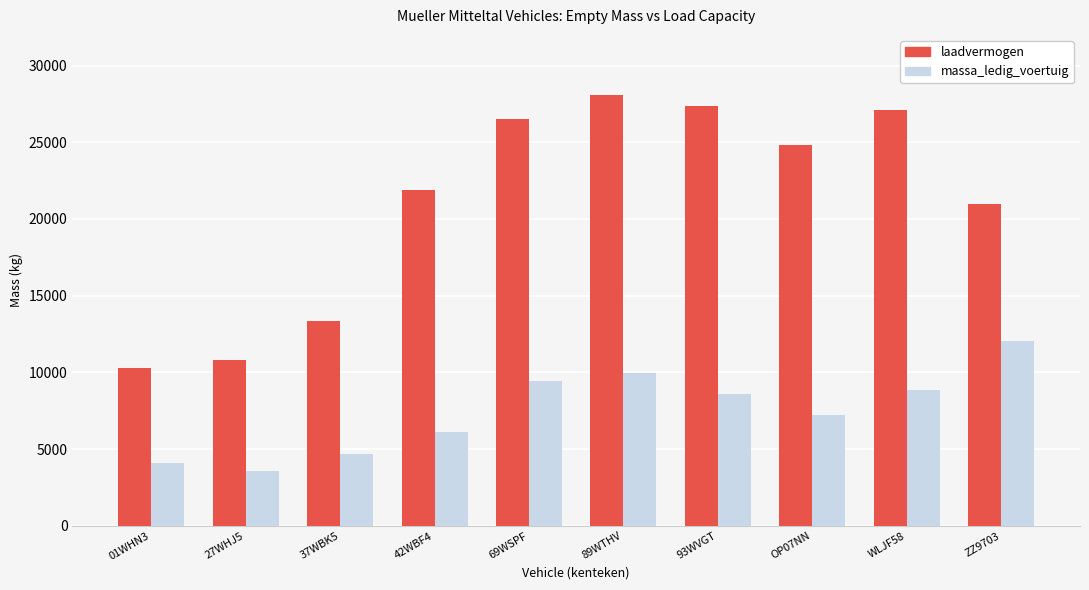

Is the value of massa_ledig_voertuig at 89WTHV greater than the value of laadvermogen at 37WBK5?

No